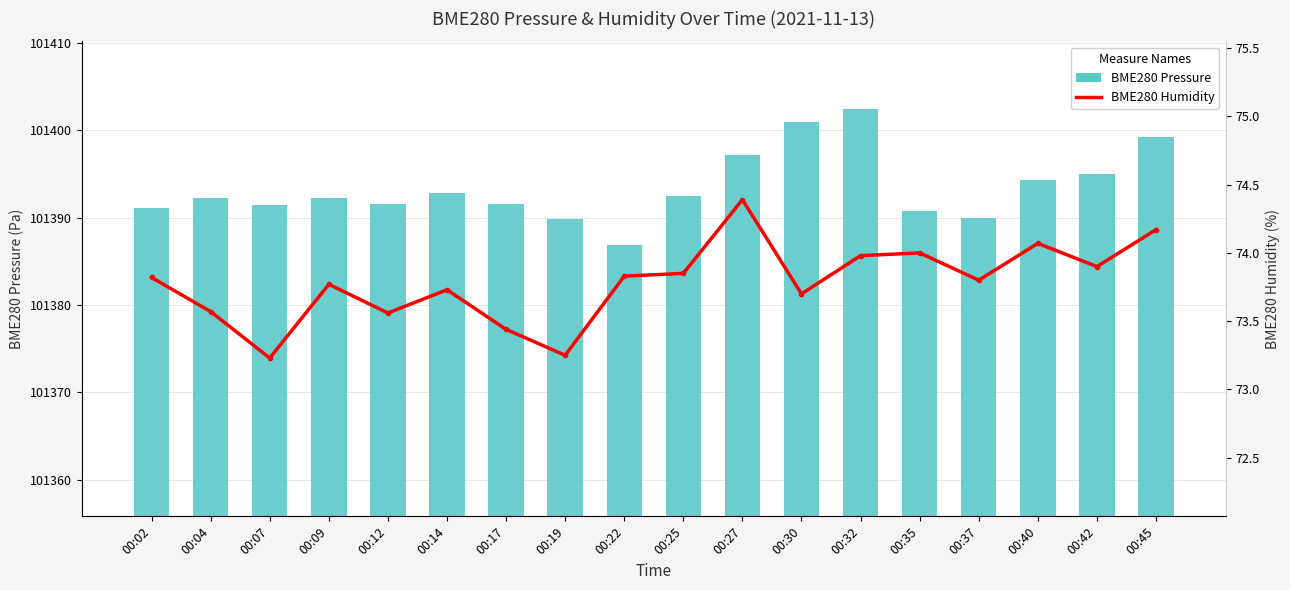

Reading right to left, transcribe all the data shown in this chart.

BME280 Pressure: 101399.2	101394.9	101394.3	101390.0	101390.8	101402.4	101401.0	101397.2	101392.5	101386.9	101389.8	101391.5	101392.8	101391.6	101392.2	101391.5	101392.2	101391.1
BME280 Humidity: 74.2	73.9	74.1	73.8	74.0	74.0	73.7	74.4	73.8	73.8	73.2	73.4	73.7	73.6	73.8	73.2	73.6	73.8